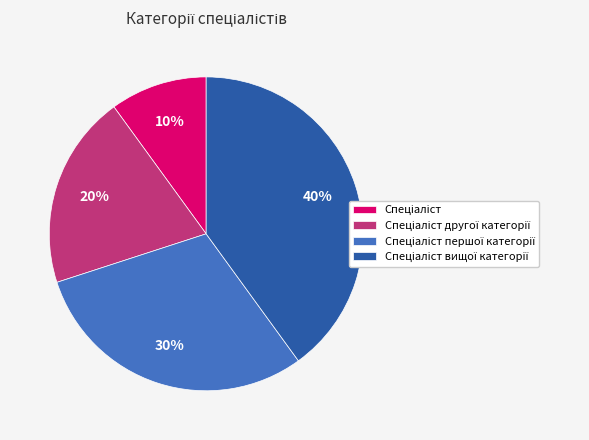

Is there any slice that represents more than half of the pie?

No